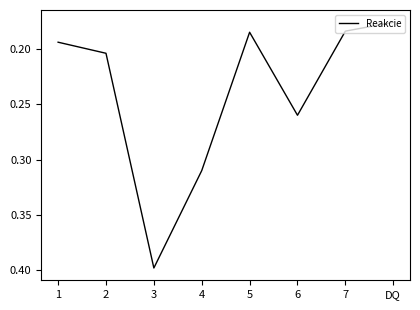

How many series are shown in this chart?

1